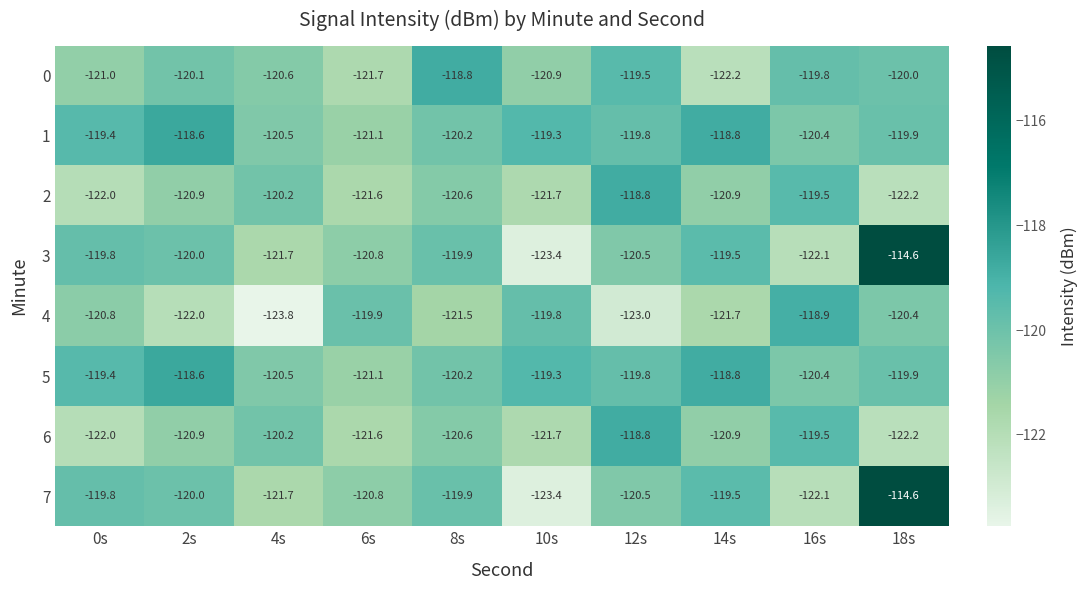

What is the lowest value of the 1 series?

-121.1